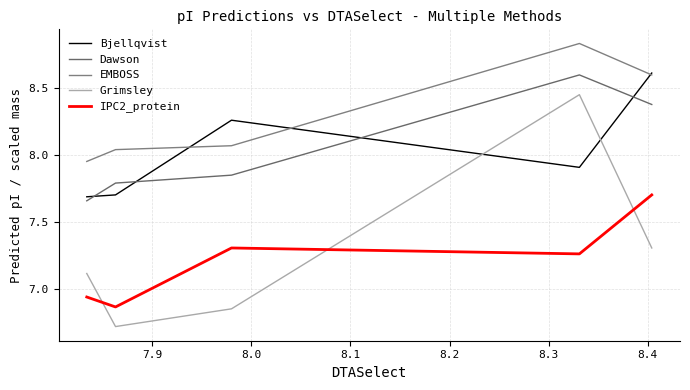

How many series are shown in this chart?

5